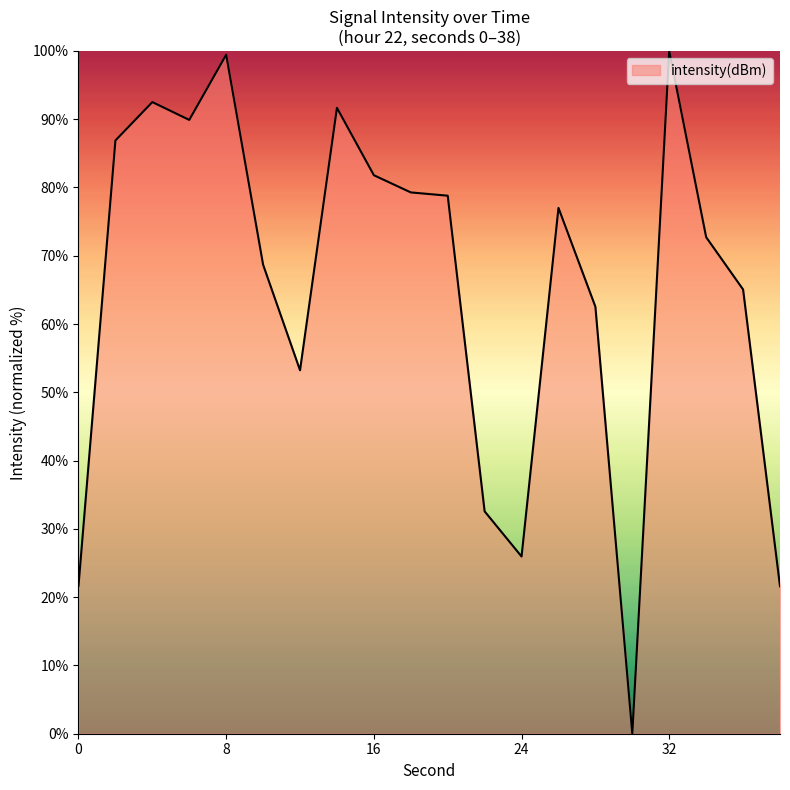

What is the difference between the maximum and minimum values?

100.0